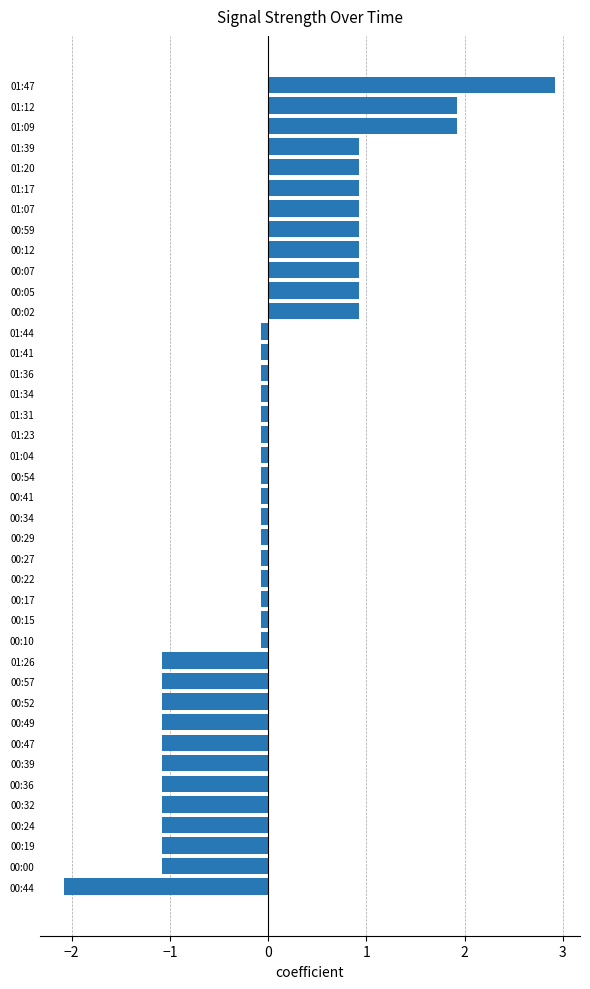

At which category does the chart reach its minimum across all series?

00:44